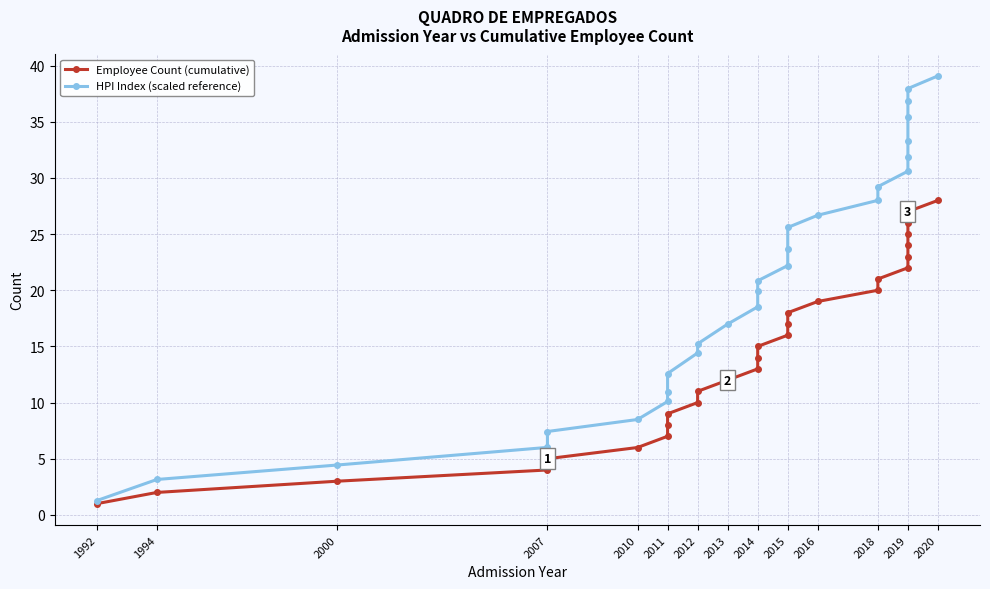

What is the difference between the maximum and minimum values in the HPI Index (scaled reference) series?

37.8